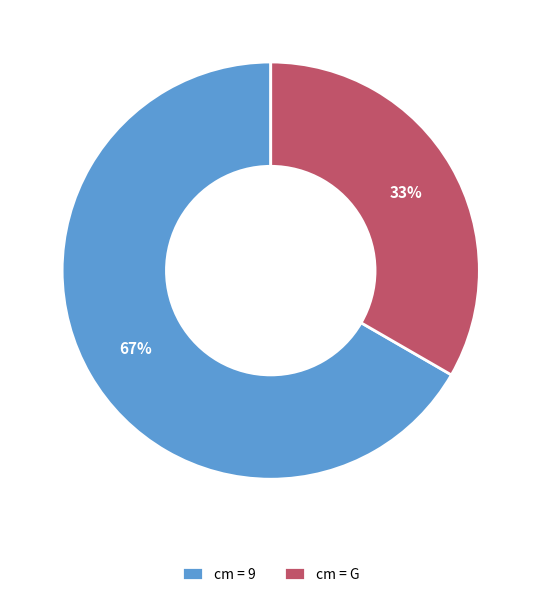

To the nearest percent, what percentage of the pie is cm = 9?

67%